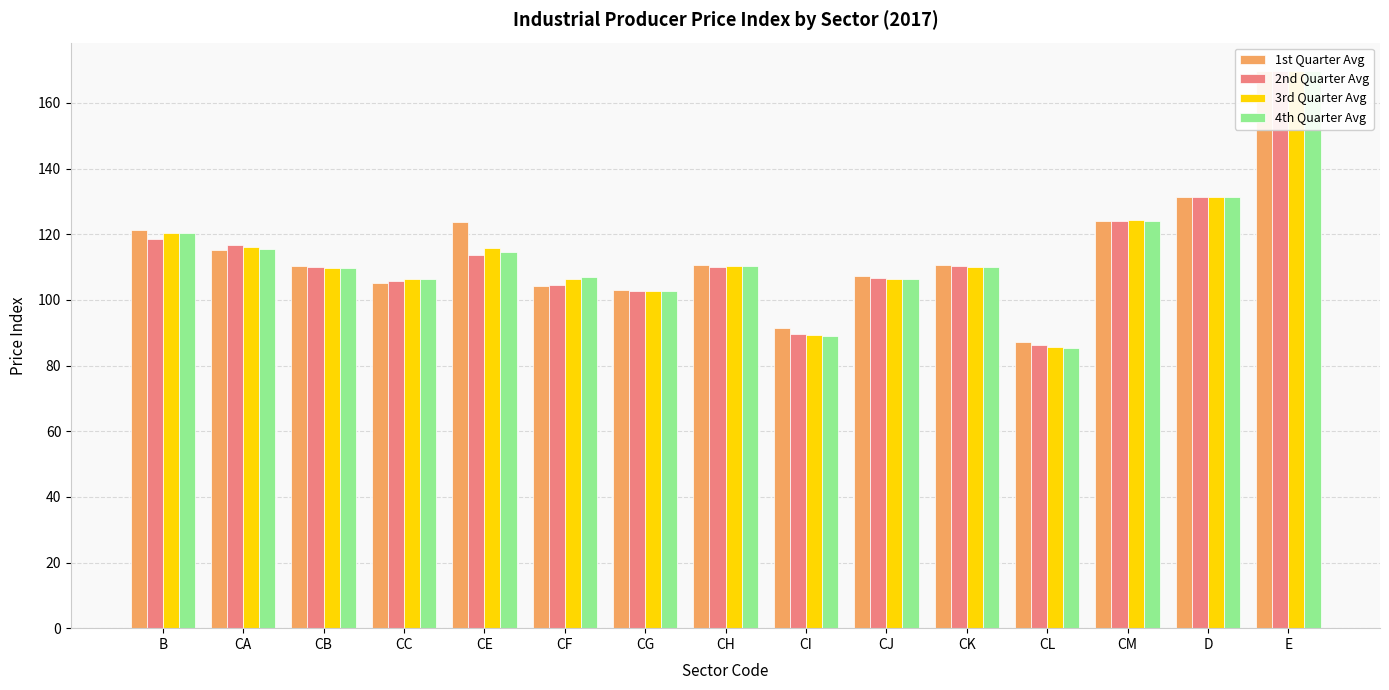

What are all the series names shown in the legend?

1st Quarter Avg, 2nd Quarter Avg, 3rd Quarter Avg, 4th Quarter Avg